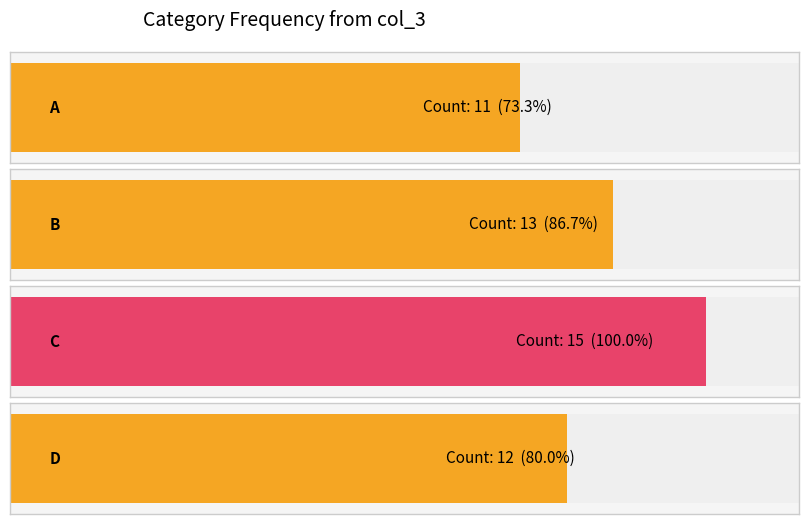

What is the ratio of the value at C to the value at D?

1.2